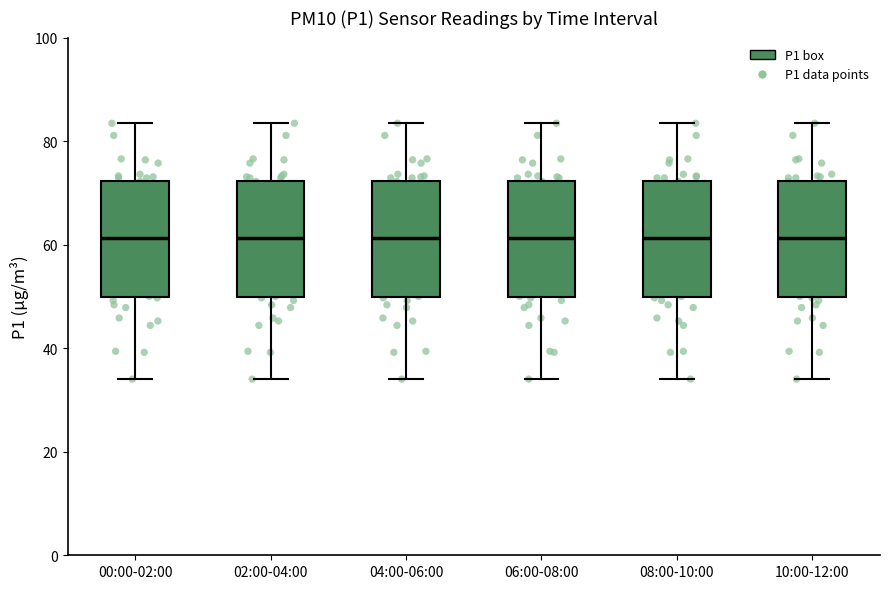

Where is the lower edge of the box for 10:00-12:00 on the y-axis? The values are not printed on the chart, so give them approximately, as read against the axis.

50